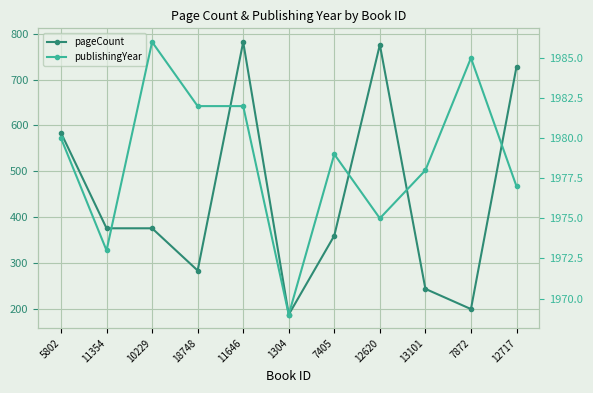

What is the label of the 6th point from the right?

1304